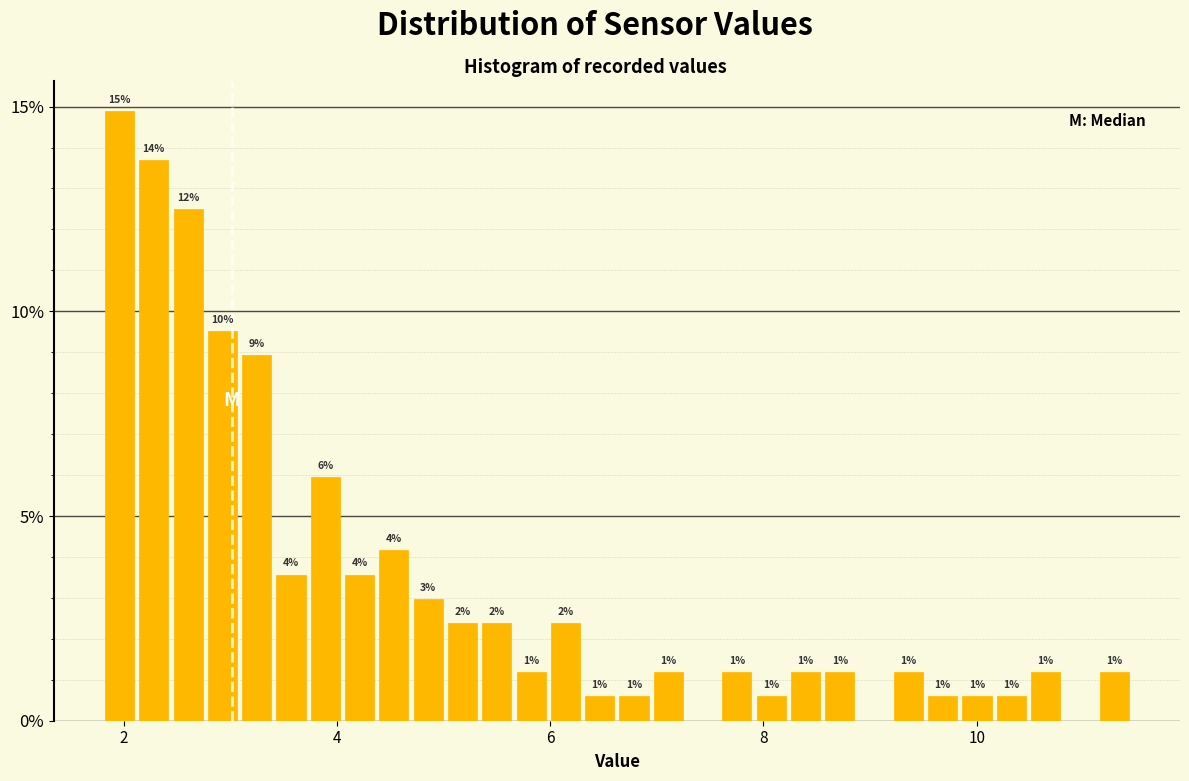

Around what value on the x-axis is the tallest bar? Give the approximate position of its centre, as read against the axis.

2.0